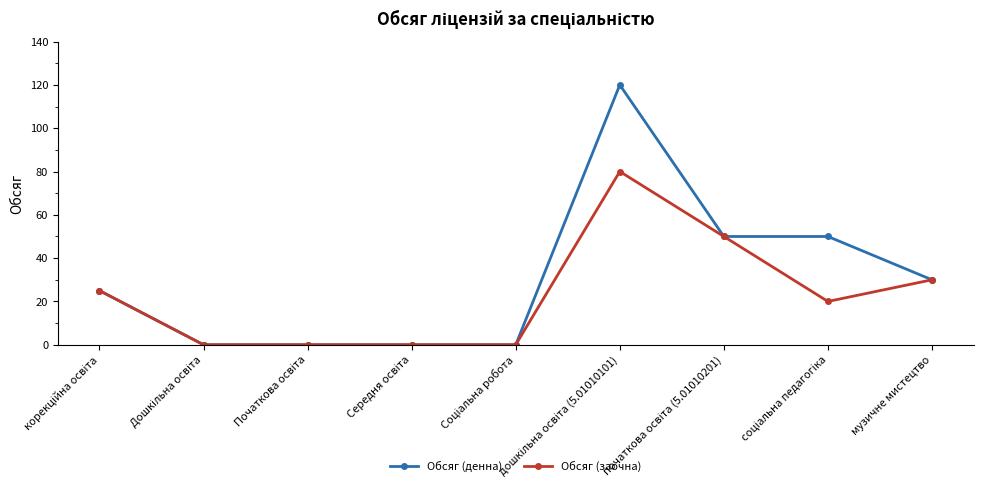

What is the label of the 9th point from the left?

музичне мистецтво